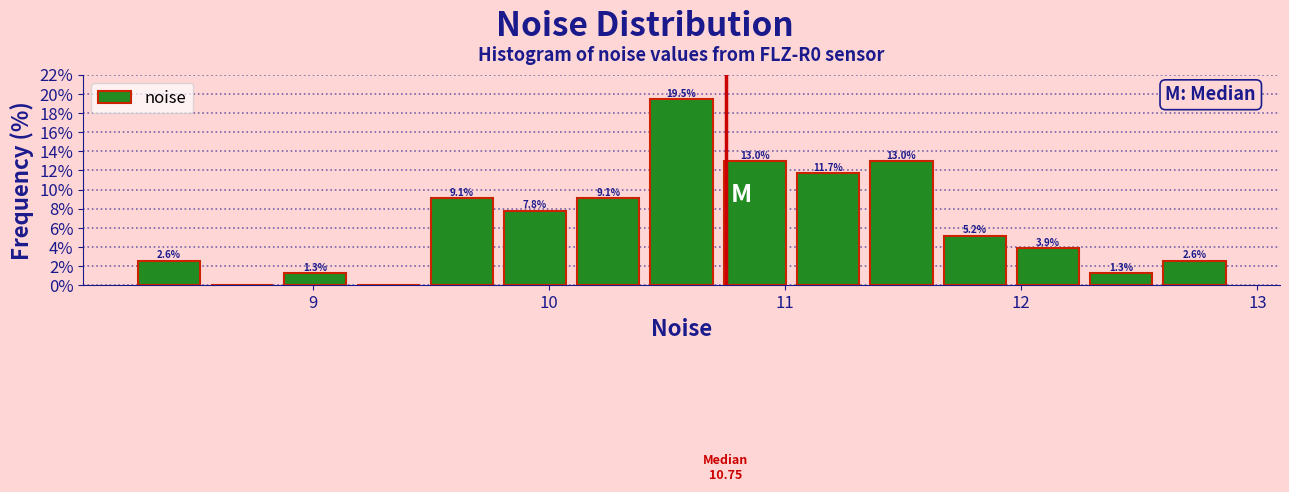

Read against the x-axis, roughly where is the centre of the tallest bar?

10.6